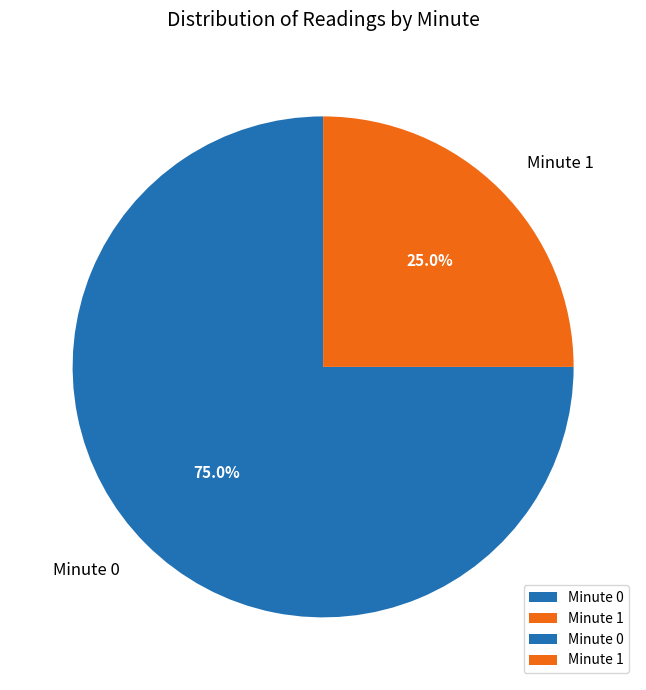

Which category has the smallest portion of the pie?

Minute 1